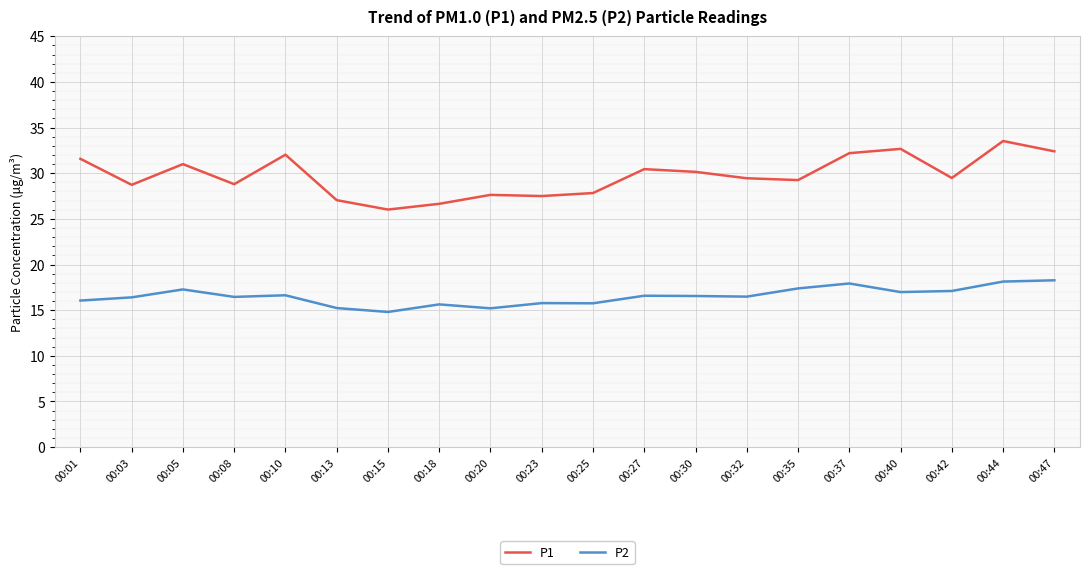

Between 00:03 and 00:44, which series saw the biggest shift?

P1